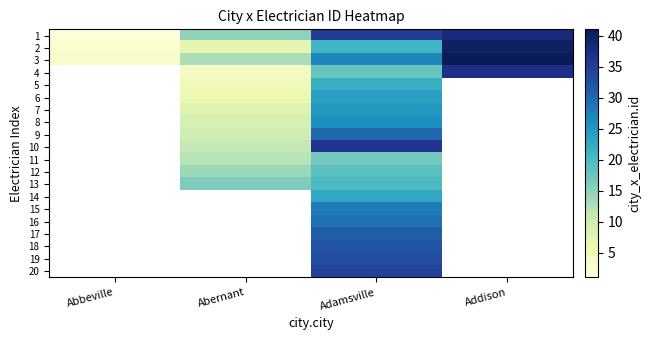

The 2 series shows 37.1 at Adamsville. True or false?

False